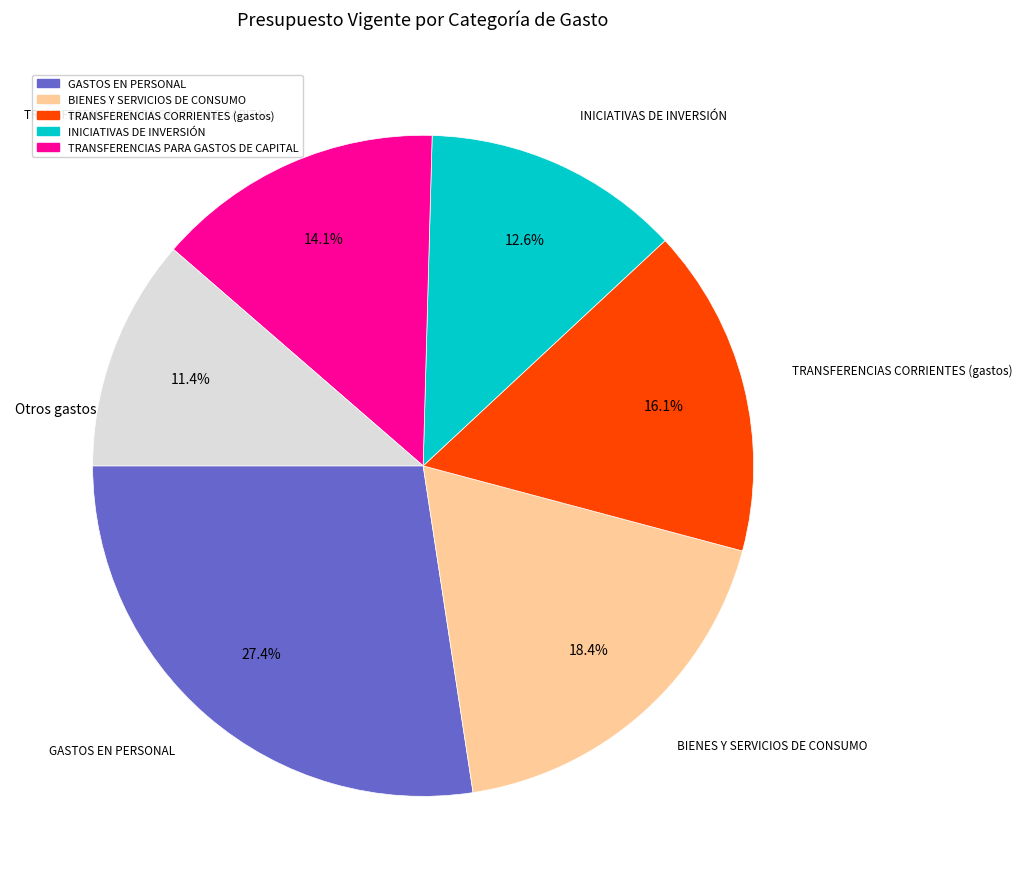

Is there a majority slice in this chart?

No